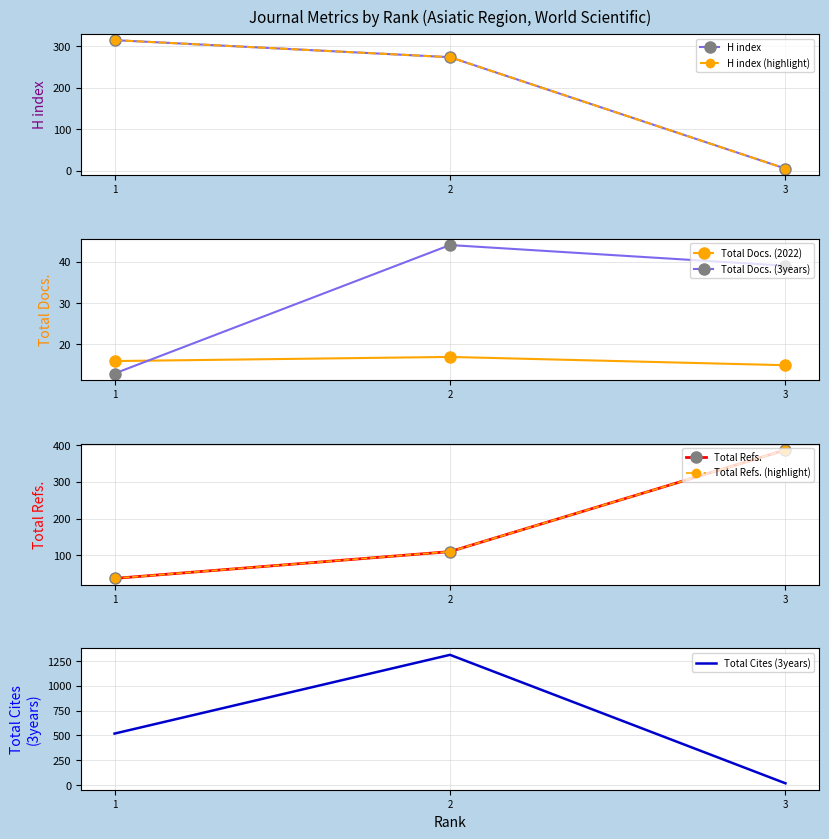

Count the number of categories in the chart.

3